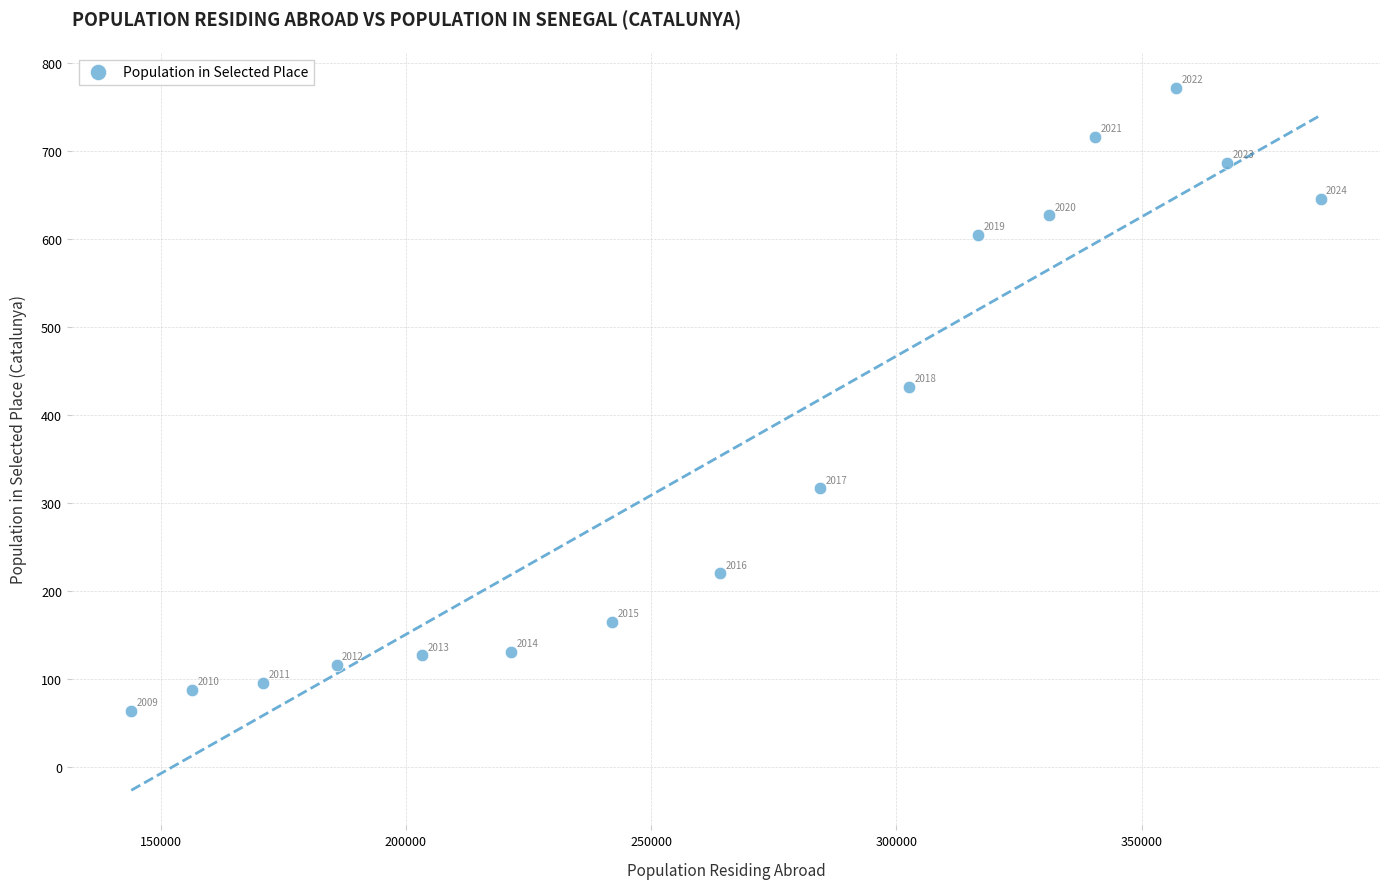

What Y value in the scatter plot is closest to 418?

432